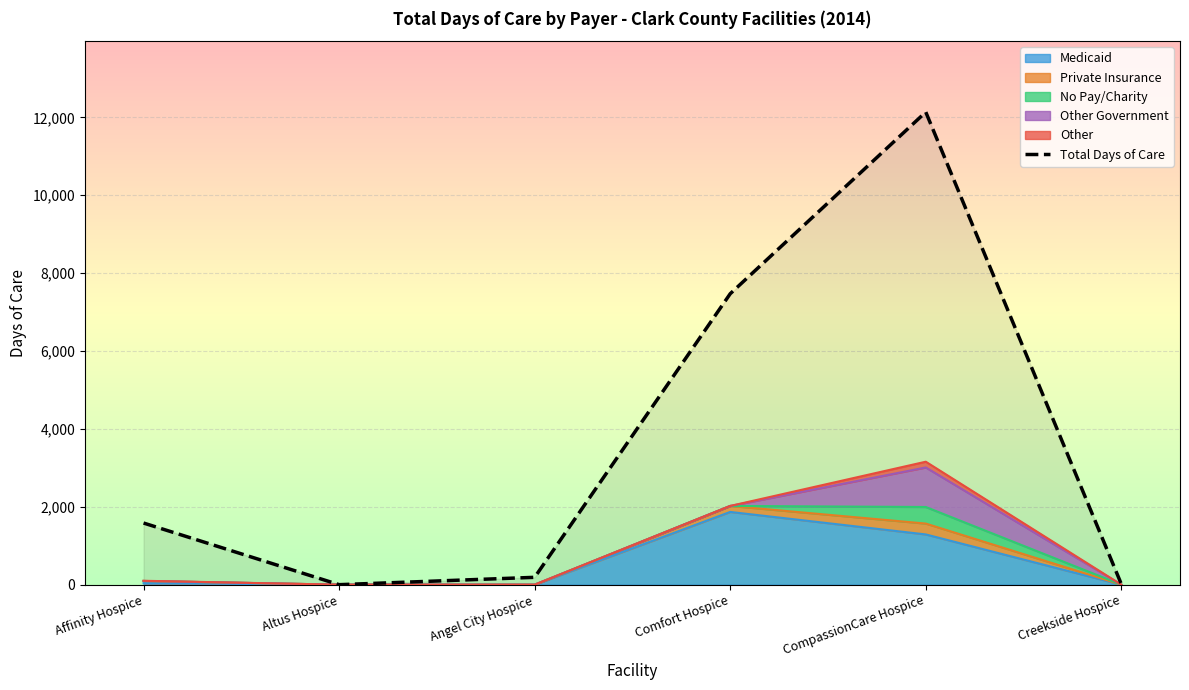

What is the approximate value at Creekside Hospice?

14